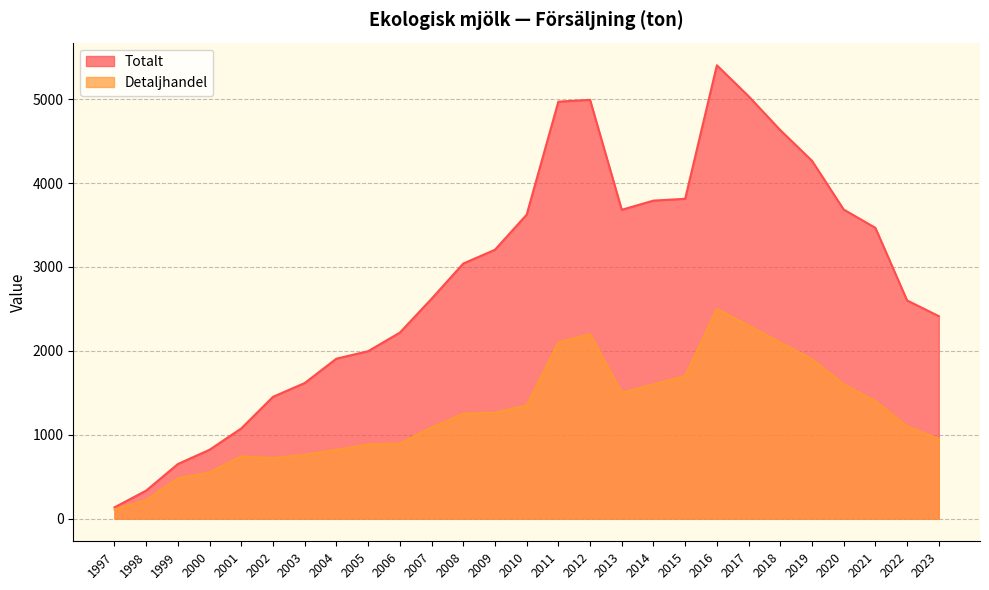

True or false: Totalt has a value of 3499.2 at 2005.

False